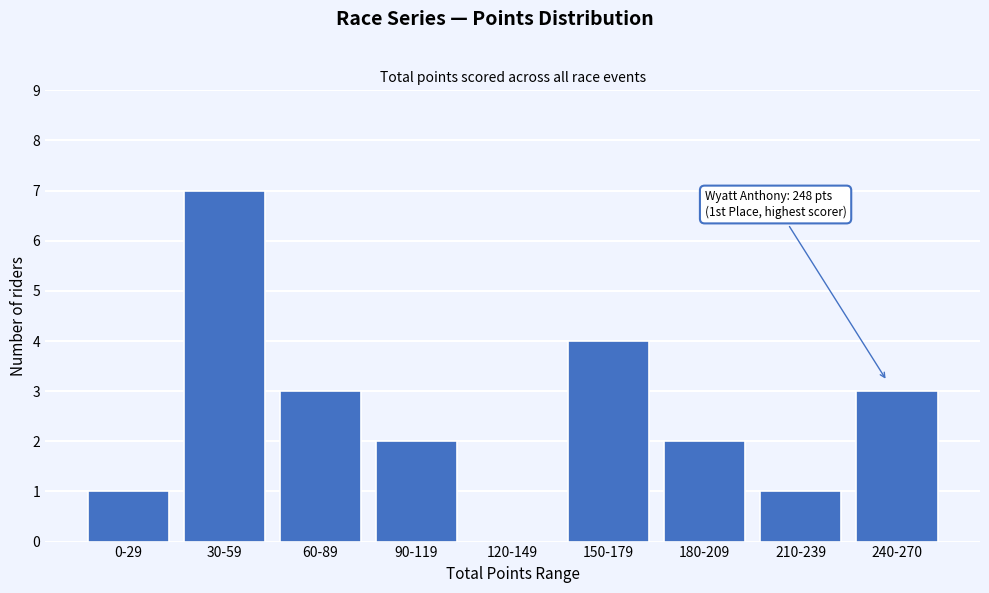

Reading left to right, list all the values displayed in this chart.

0-29=1	30-59=7	60-89=3	90-119=2	120-149=0	150-179=4	180-209=2	210-239=1	240-270=3